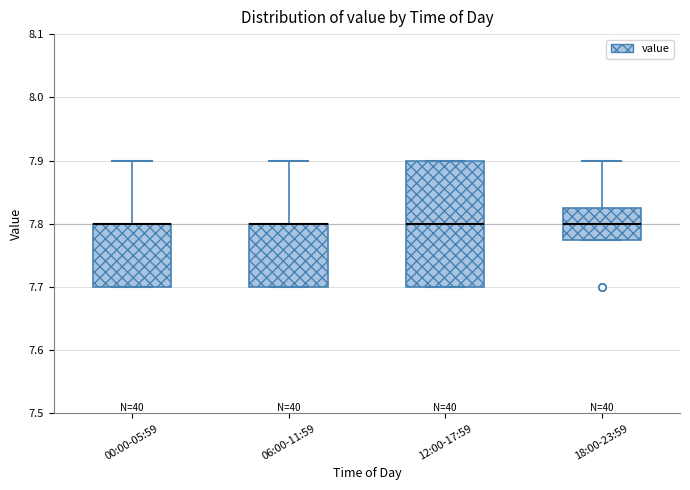

Comparing the boxes themselves (not the whiskers), which one is the tallest?

12:00-17:59